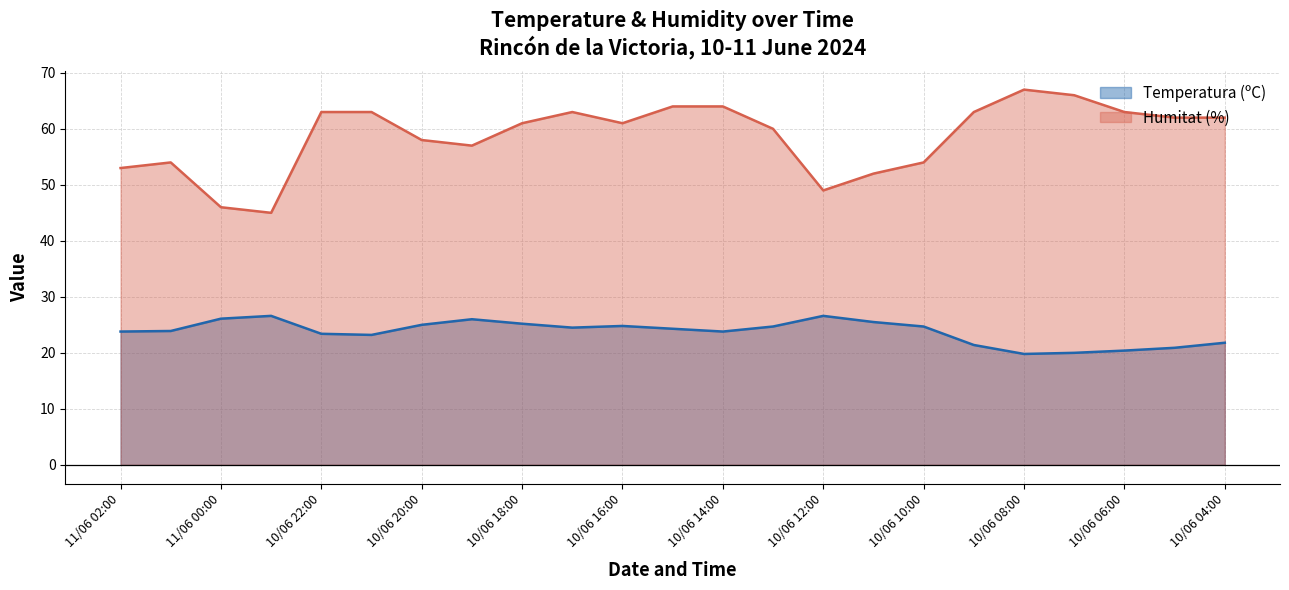

What is the average value of the Temperatura (ºC) series?

23.8